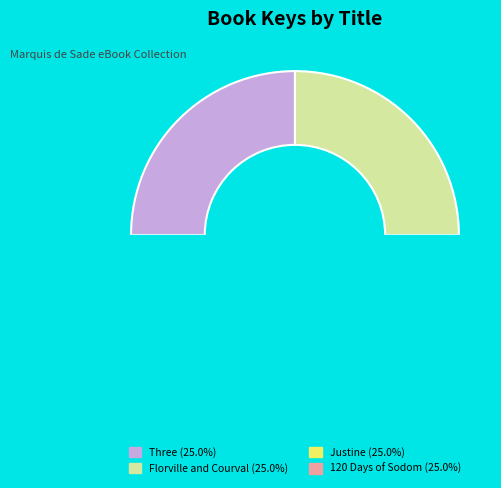

To the nearest percent, what portion does Justine represent?

25%